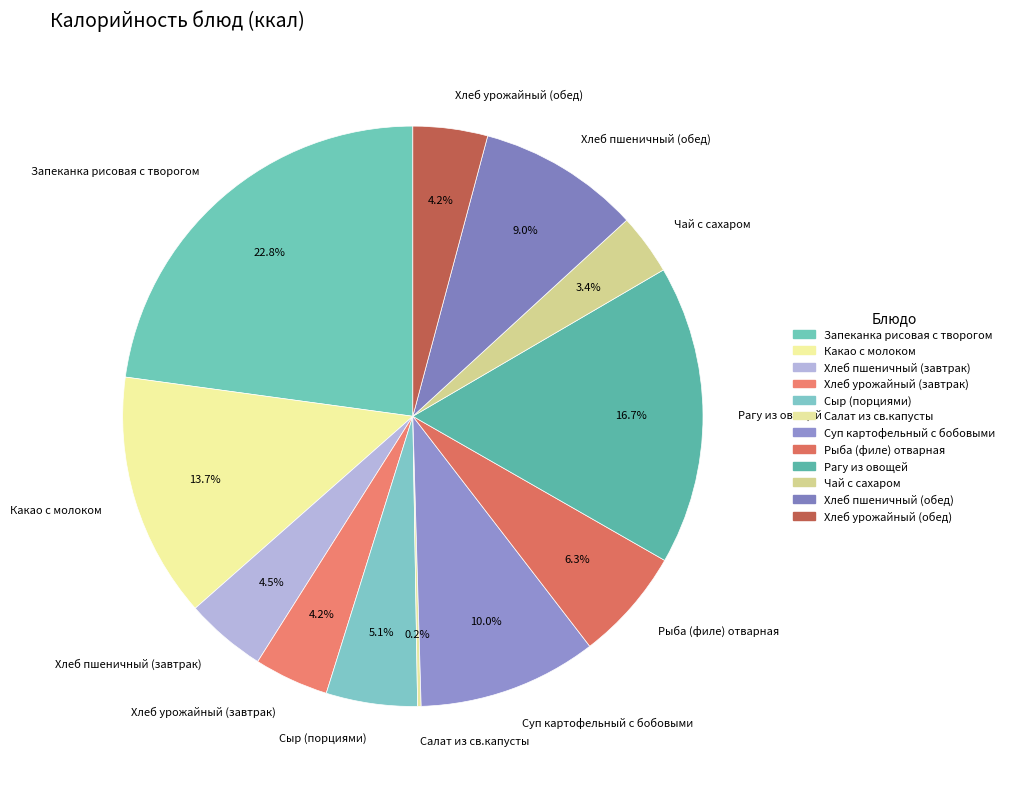

Which slice is the largest?

Запеканка рисовая с творогом